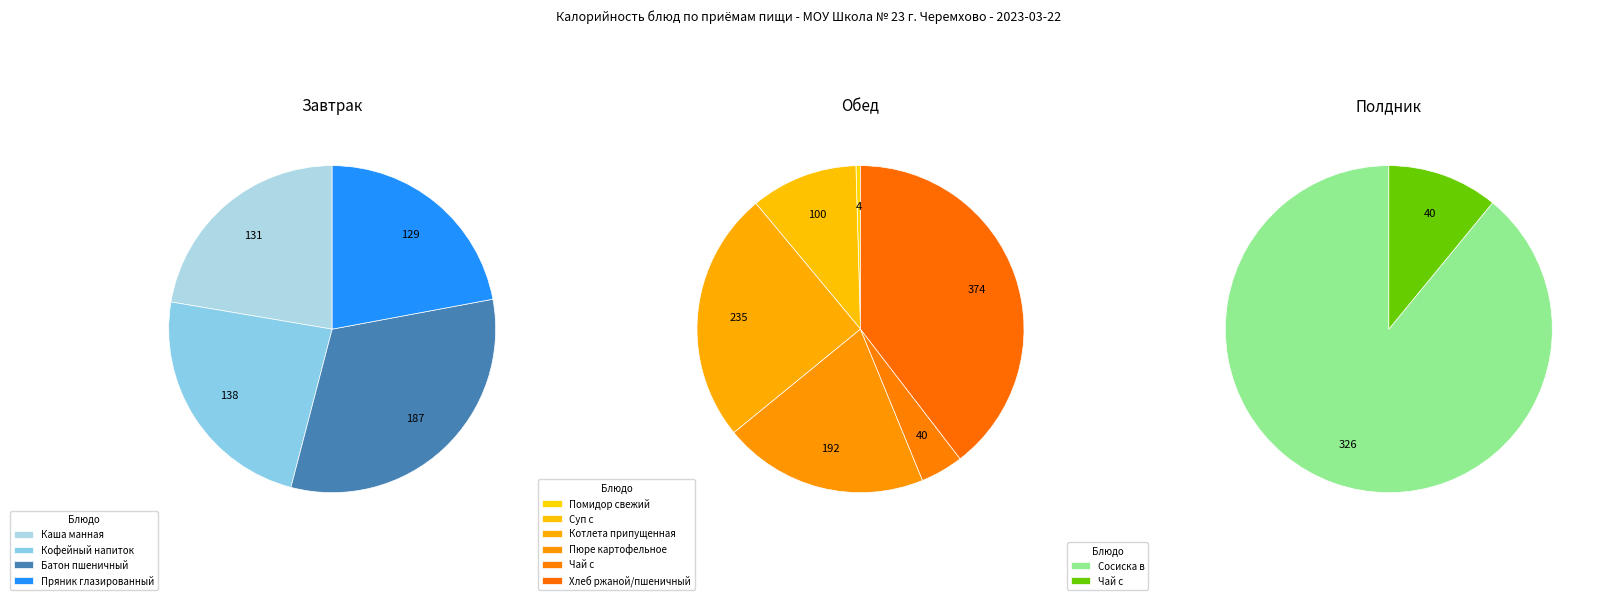

Approximately how many times larger is the value at Хлеб ржаной/пшеничный compared to Пюре картофельное с маслом сливочным?

2.0